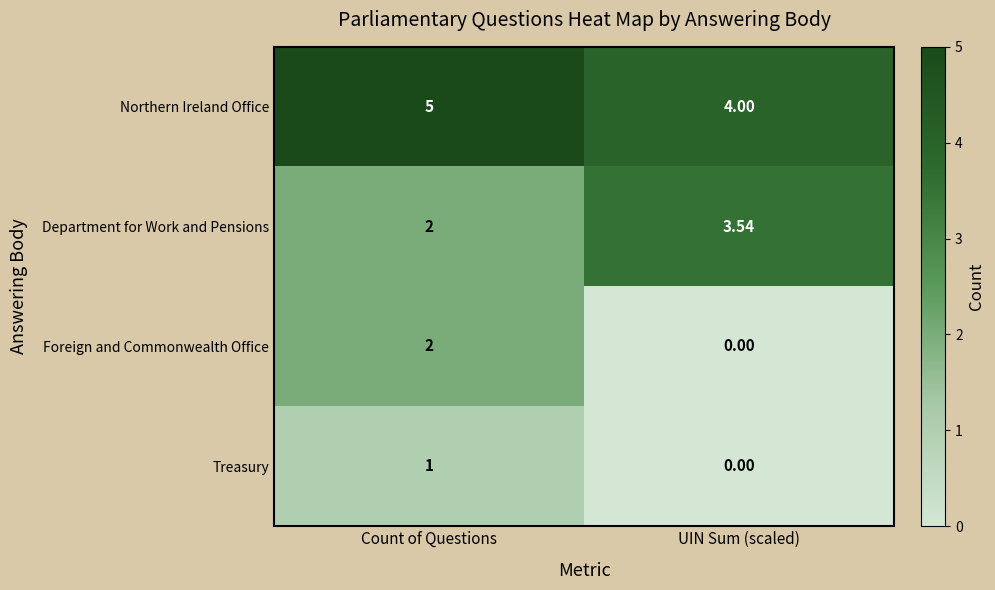

List the labels in order of Treasury value, smallest first.

UIN Sum (scaled), Count of Questions